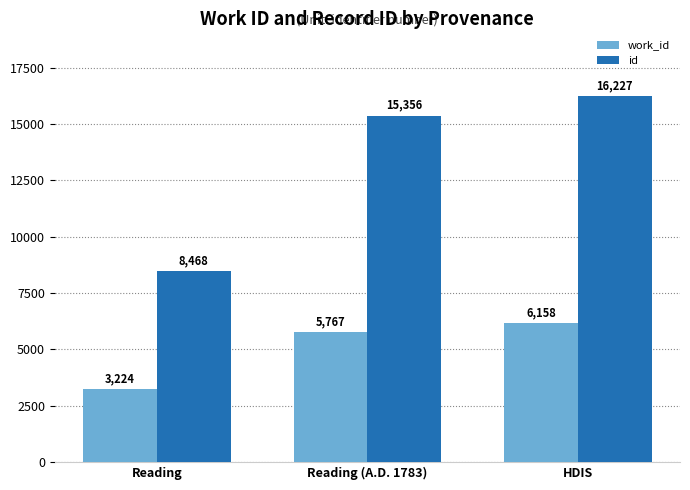

Rank the categories by id value from lowest to highest.

Reading, Reading (A.D. 1783), HDIS